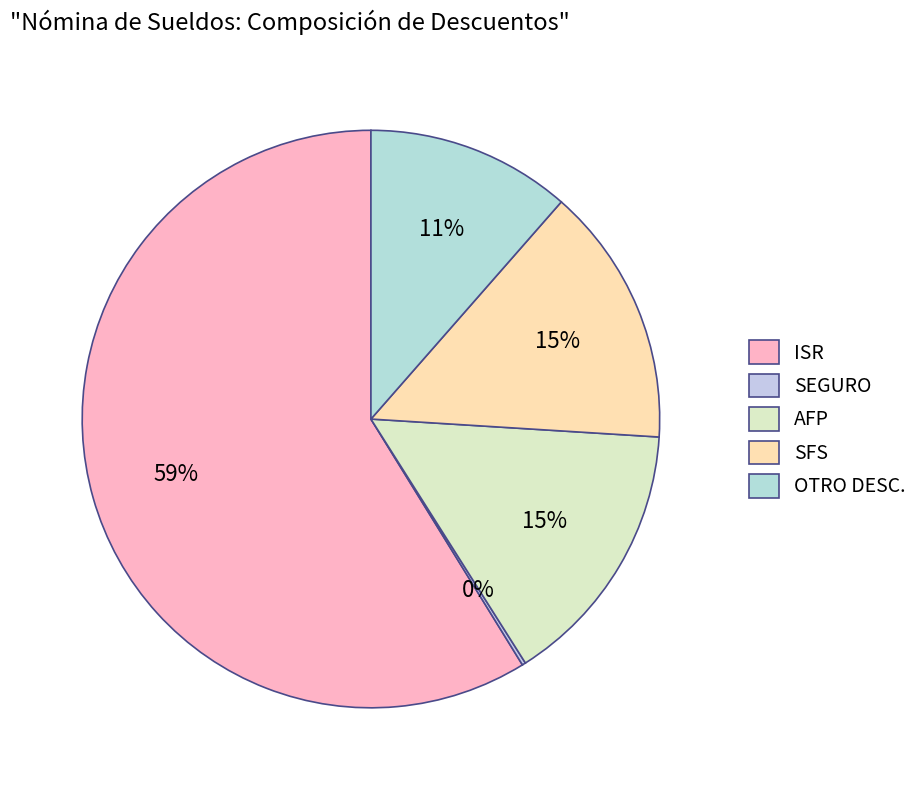

To the nearest percent, what is the average slice percentage?

20%